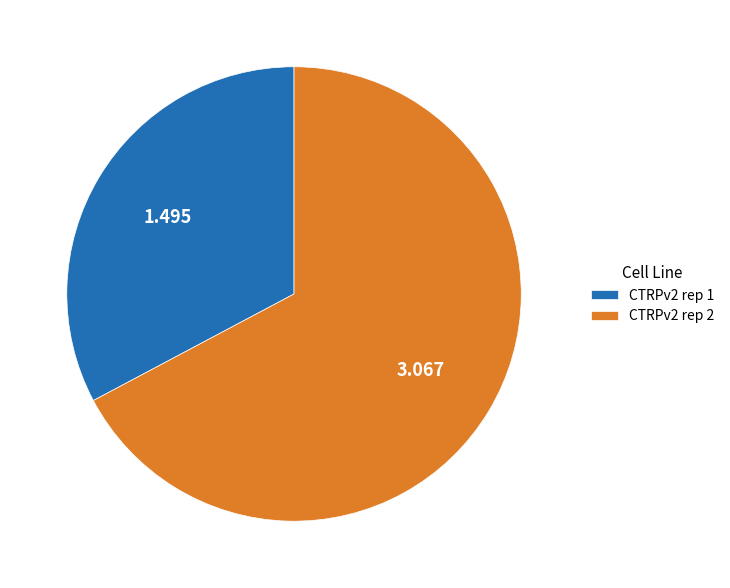

What is the majority slice?

CTRPv2 rep 2